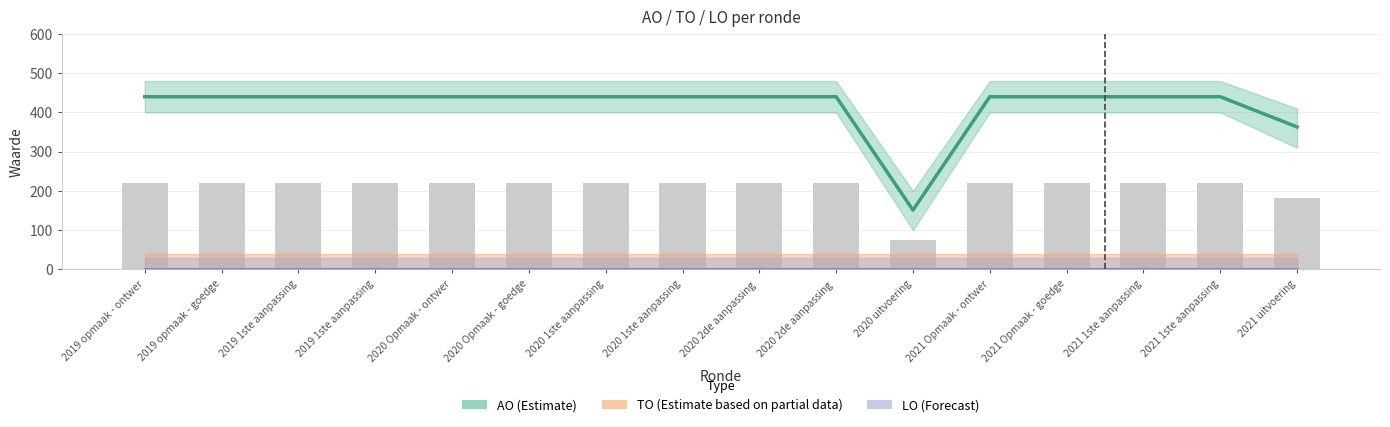

What are all the series names shown in the legend?

AO, TO, LO